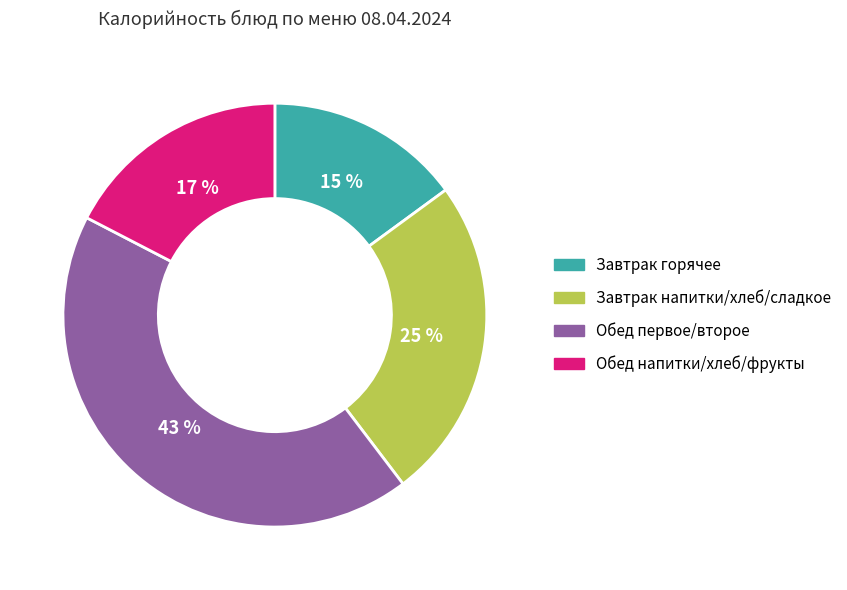

To the nearest percent, what is the average slice percentage?

25%